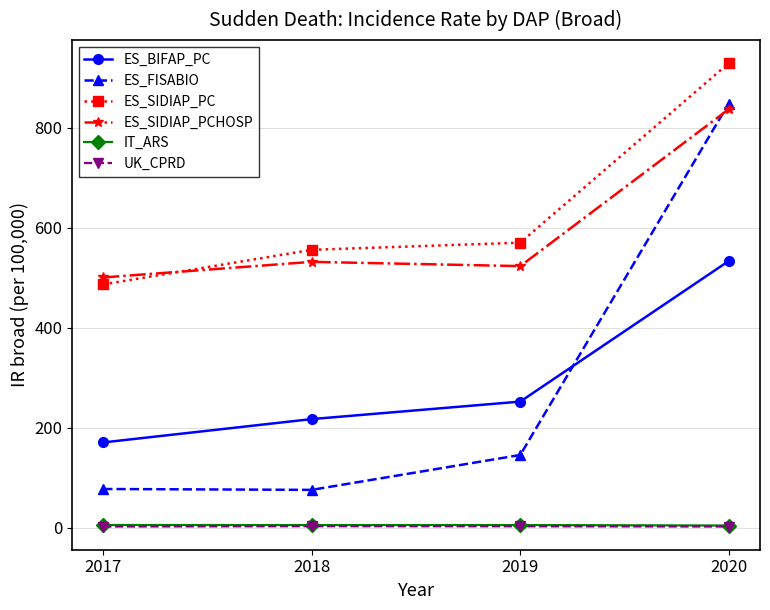

Is this an area chart (filled region under the line)?

No